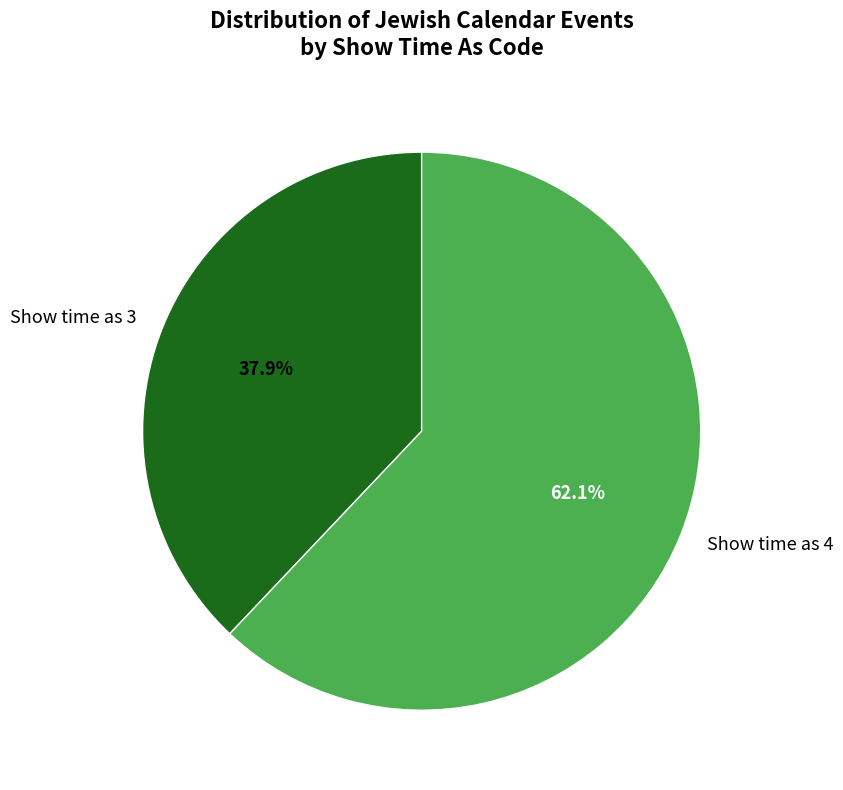

Rank the categories by value from highest to lowest.

Show time as 4, Show time as 3